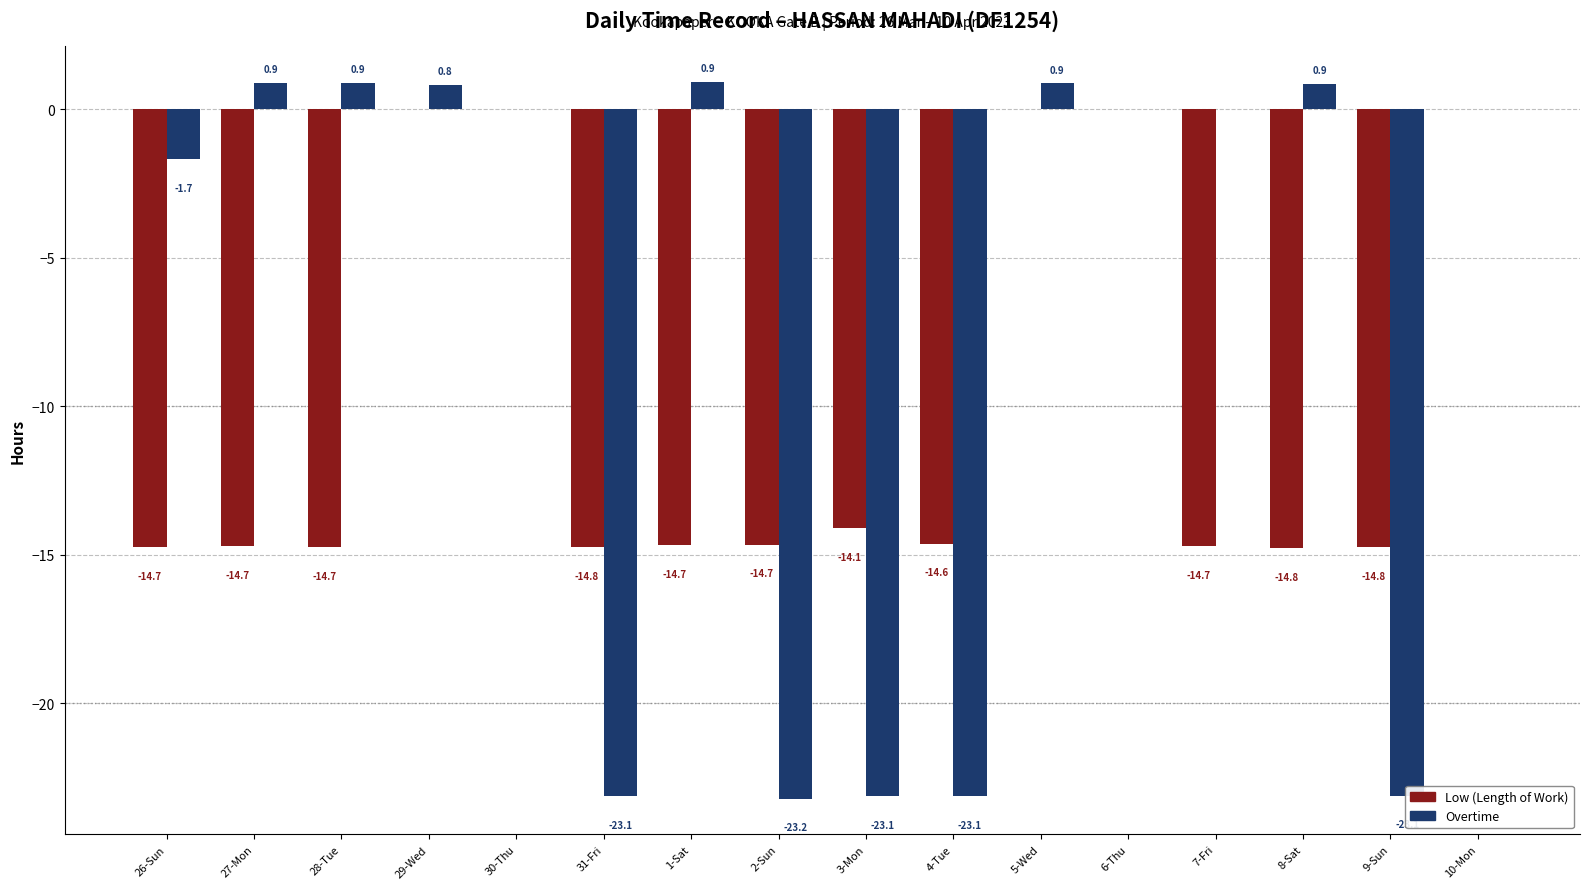

What is the spread (max minus min) of values at 5-Wed?

0.9